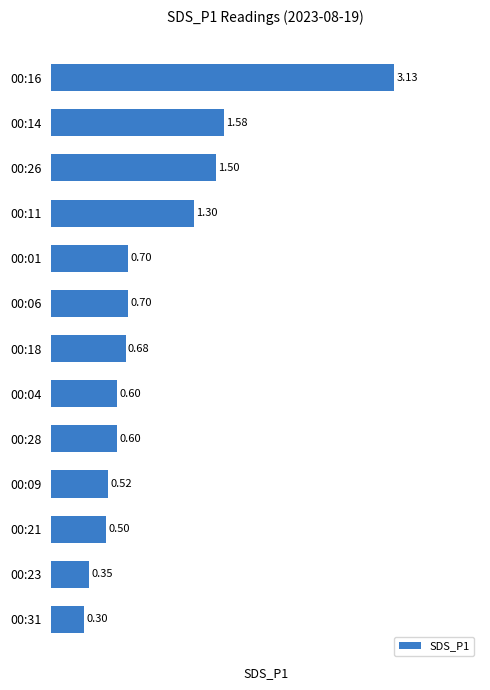

Which has a higher value, 00:31 or 00:01?

00:01